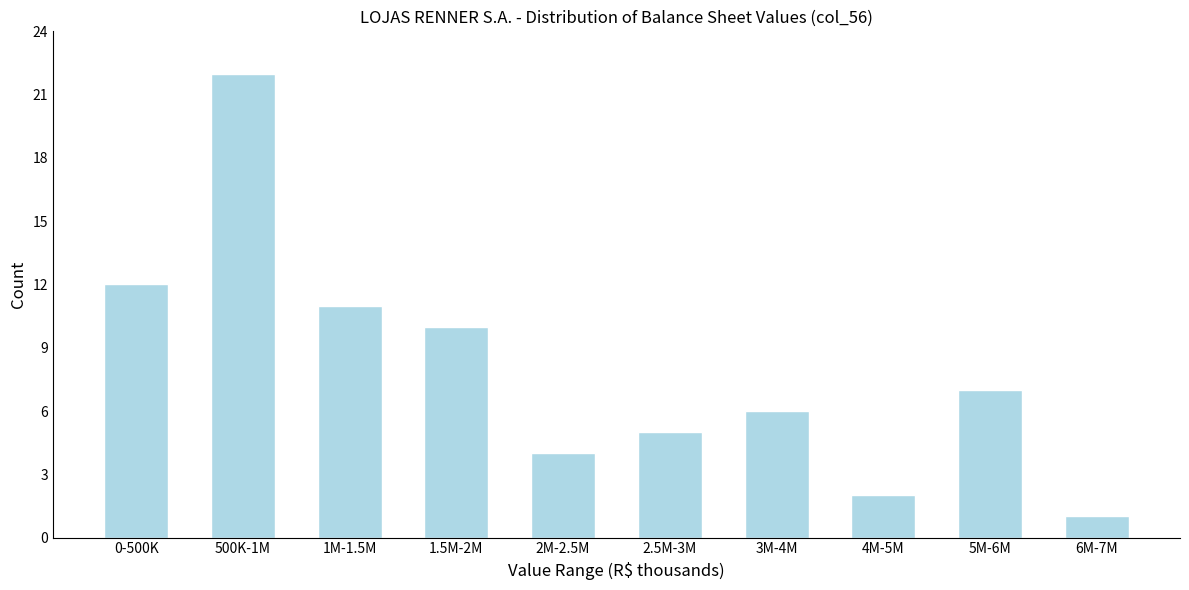

Reading left to right, what are all the values shown in this chart?

0-500K=12	500K-1M=22	1M-1.5M=11	1.5M-2M=10	2M-2.5M=4	2.5M-3M=5	3M-4M=6	4M-5M=2	5M-6M=7	6M-7M=1